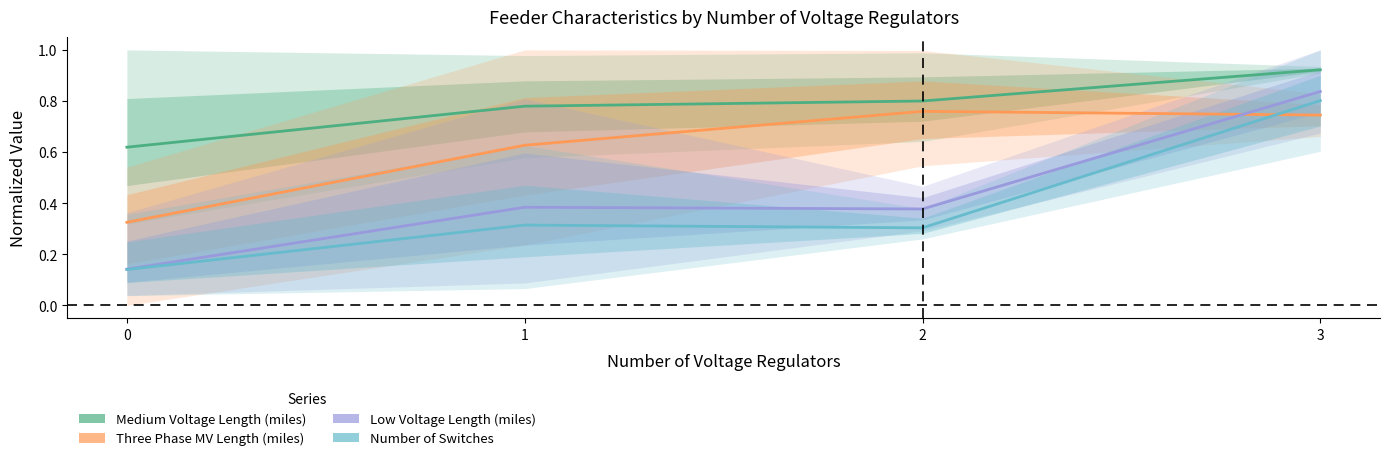

The Low Voltage Length (miles) series shows 0.8 at 3. True or false?

True